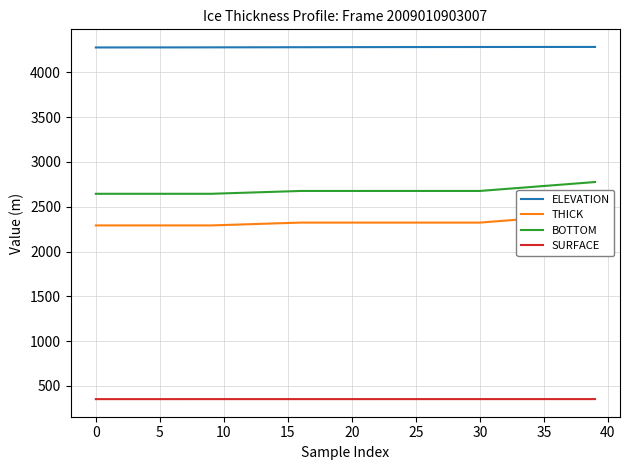

The value of SURFACE at 22 is 353.1. True or false?

True